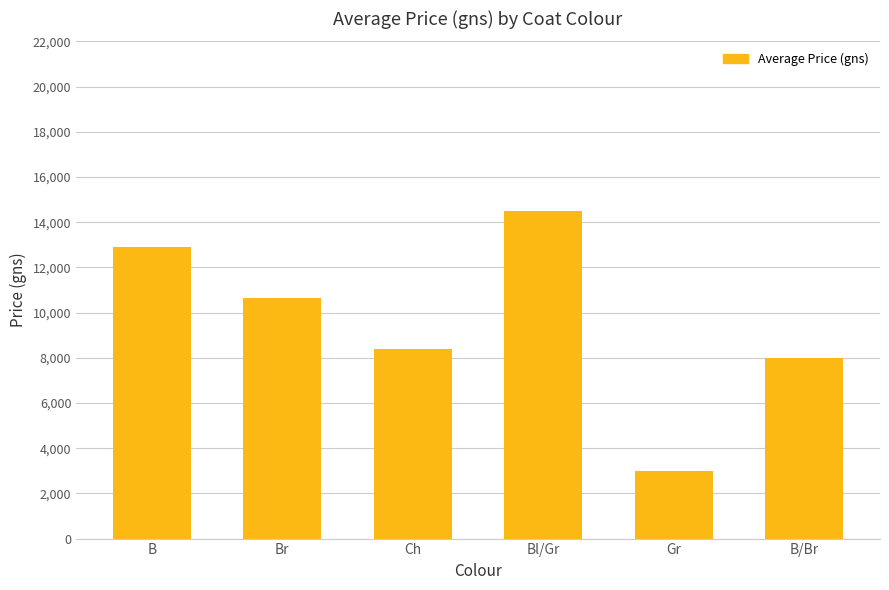

Reading left to right, transcribe all the data shown in this chart.

B=12916.7	Br=10650.0	Ch=8400.0	Bl/Gr=14500.0	Gr=3000.0	B/Br=8000.0